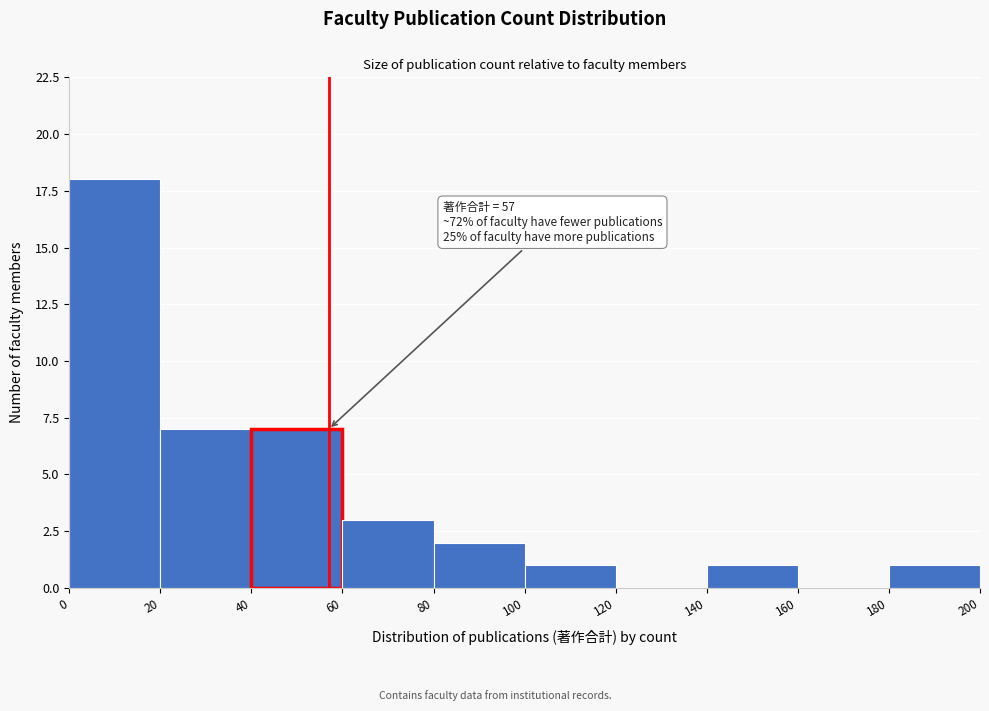

Which range on the x-axis has the tallest bar?

0 to 20